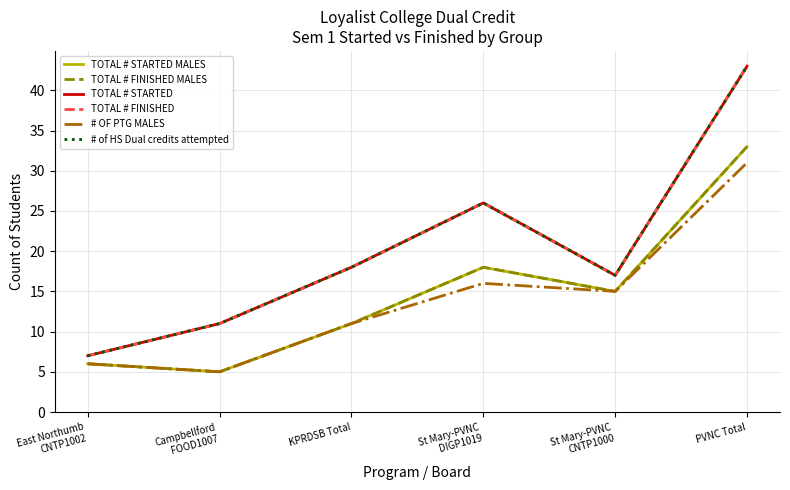

Reading left to right, list all the values displayed in this chart.

TOTAL # STARTED MALES: 6	5	11	18	15	33
TOTAL # FINISHED MALES: 6	5	11	18	15	33
TOTAL # STARTED: 7	11	18	26	17	43
TOTAL # FINISHED: 7	11	18	26	17	43
# OF PTG MALES: 6	5	11	16	15	31
# of HS Dual credits attempted: 7	11	18	26	17	43